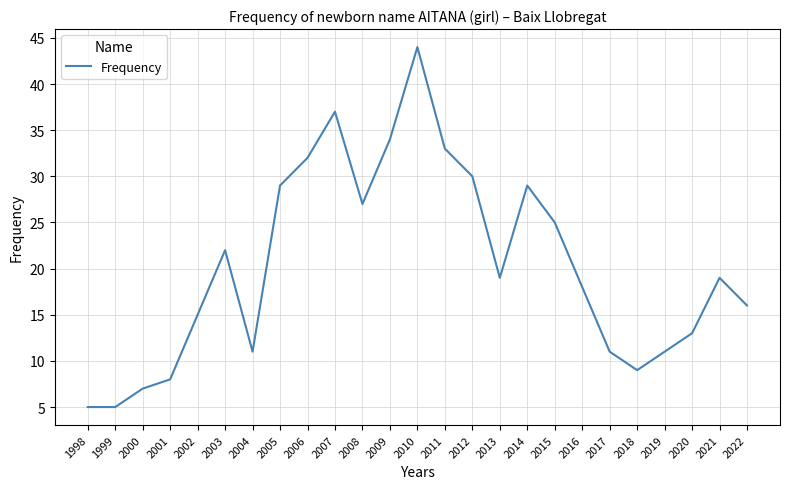

Reading right to left, list all the values displayed in this chart.

16	19	13	11	9	11	18	25	29	19	30	33	44	34	27	37	32	29	11	22	15	8	7	5	5